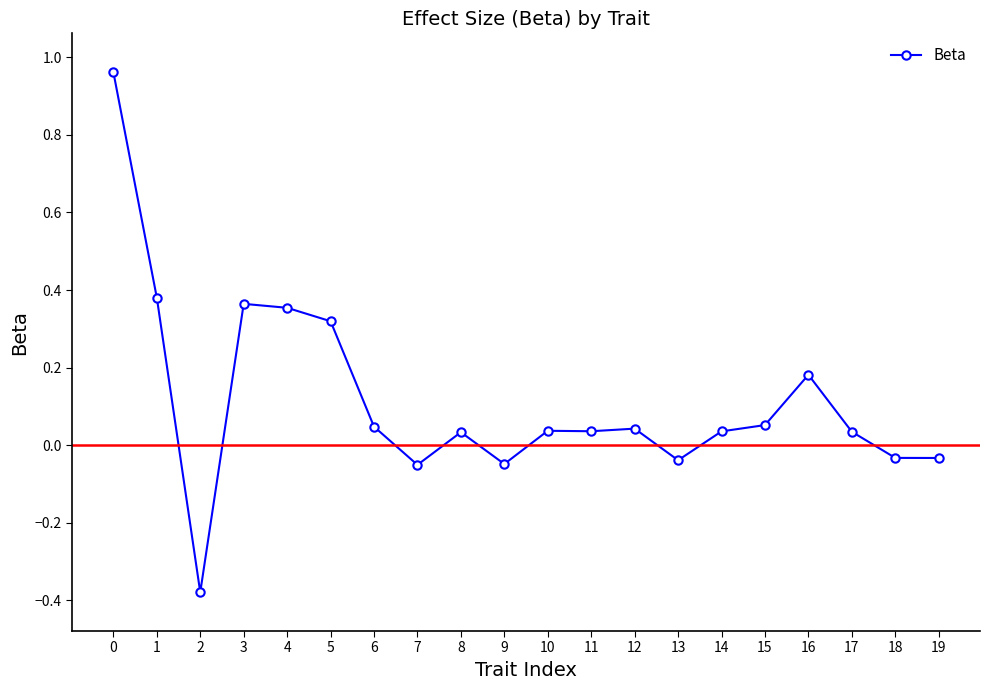

True or false: there are more than 1 points higher than both neighbors.

True